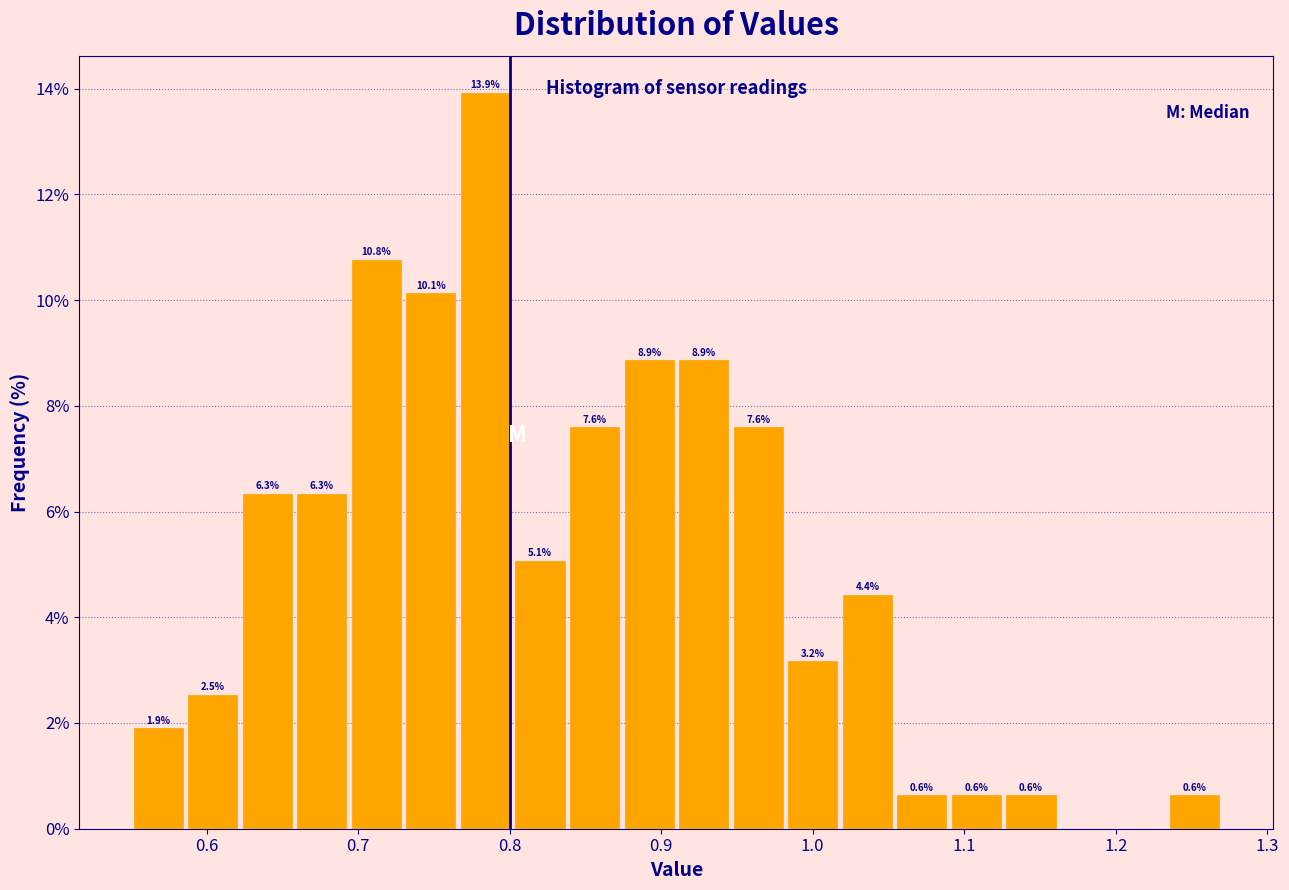

Around what value on the x-axis is the tallest bar? Give the approximate position of its centre, as read against the axis.

0.78